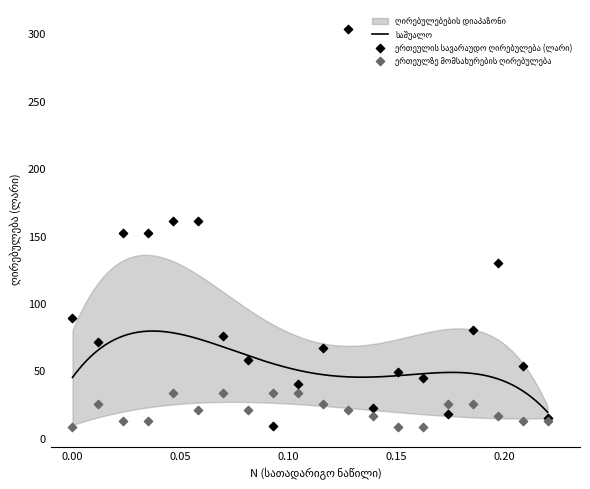

Which series contains the highest Y value?

ერთეულის სავარაუდო ღირებულება (ლარი)